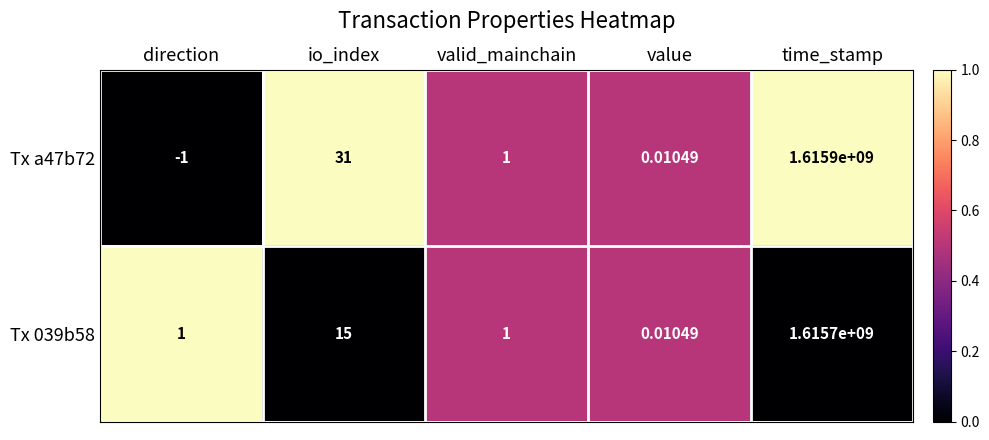

At which label is Tx 039b58 closest to 807850000?

io_index